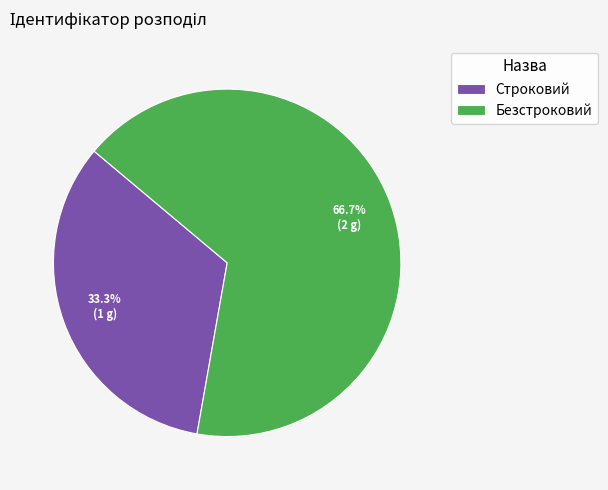

Is there any slice that represents more than half of the pie?

Yes